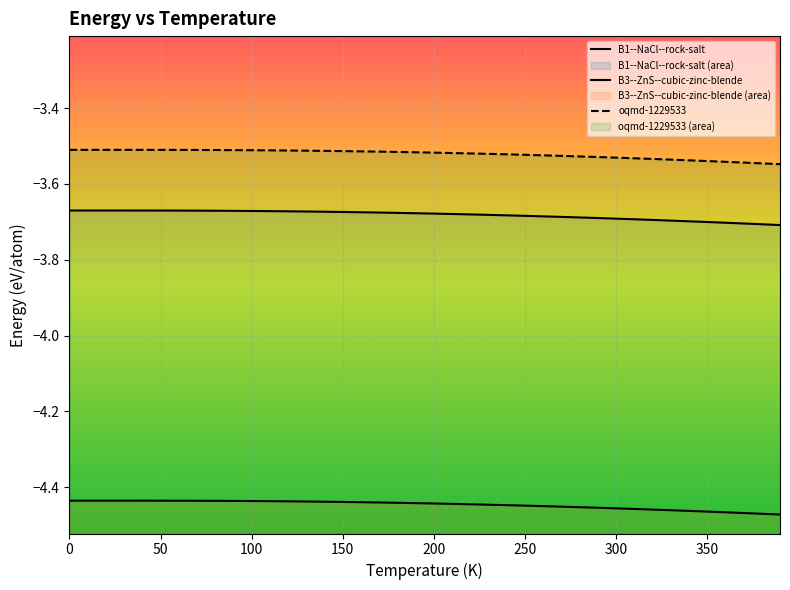

What is the total value across all series at 160?

-11.6